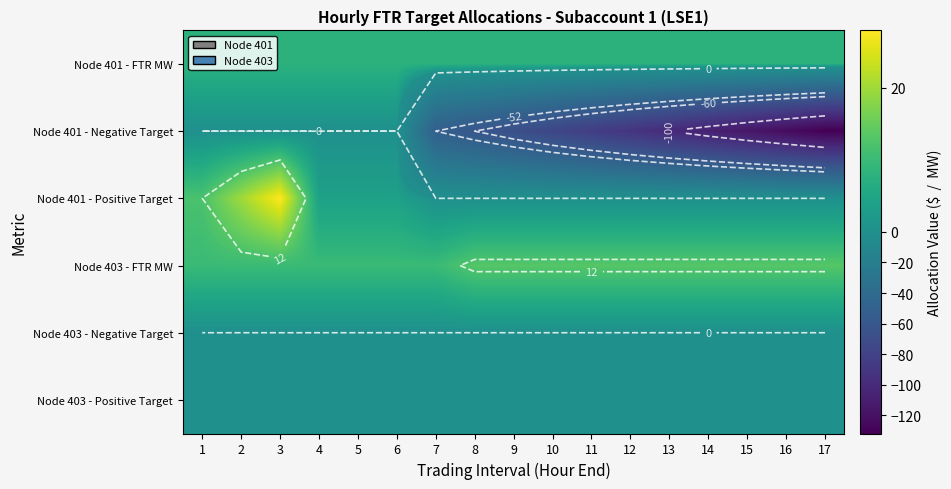

Read the Node 403 - FTR MW value at 8.

13.2